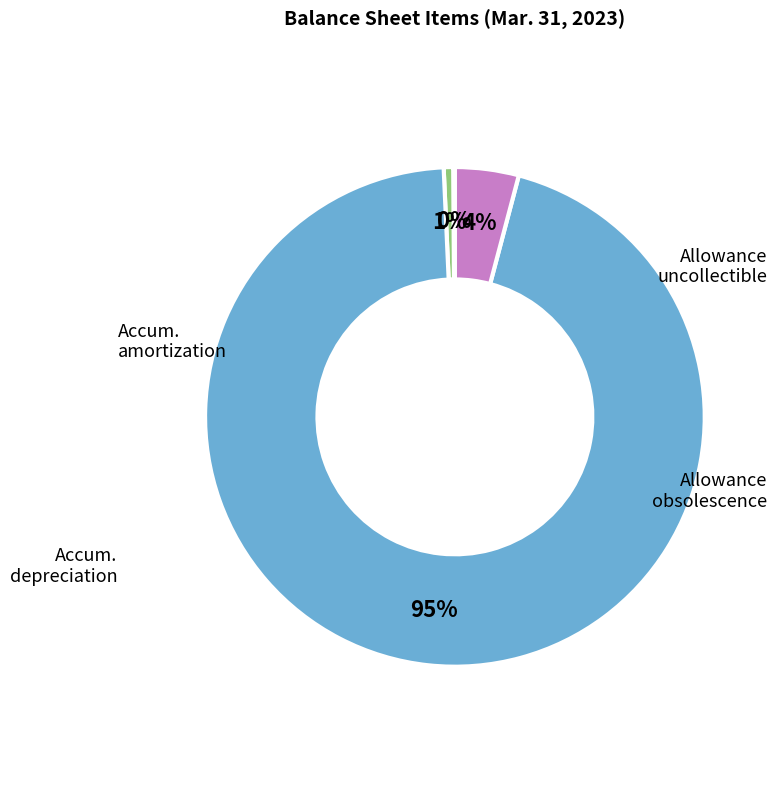

Is there a majority slice in this chart?

Yes